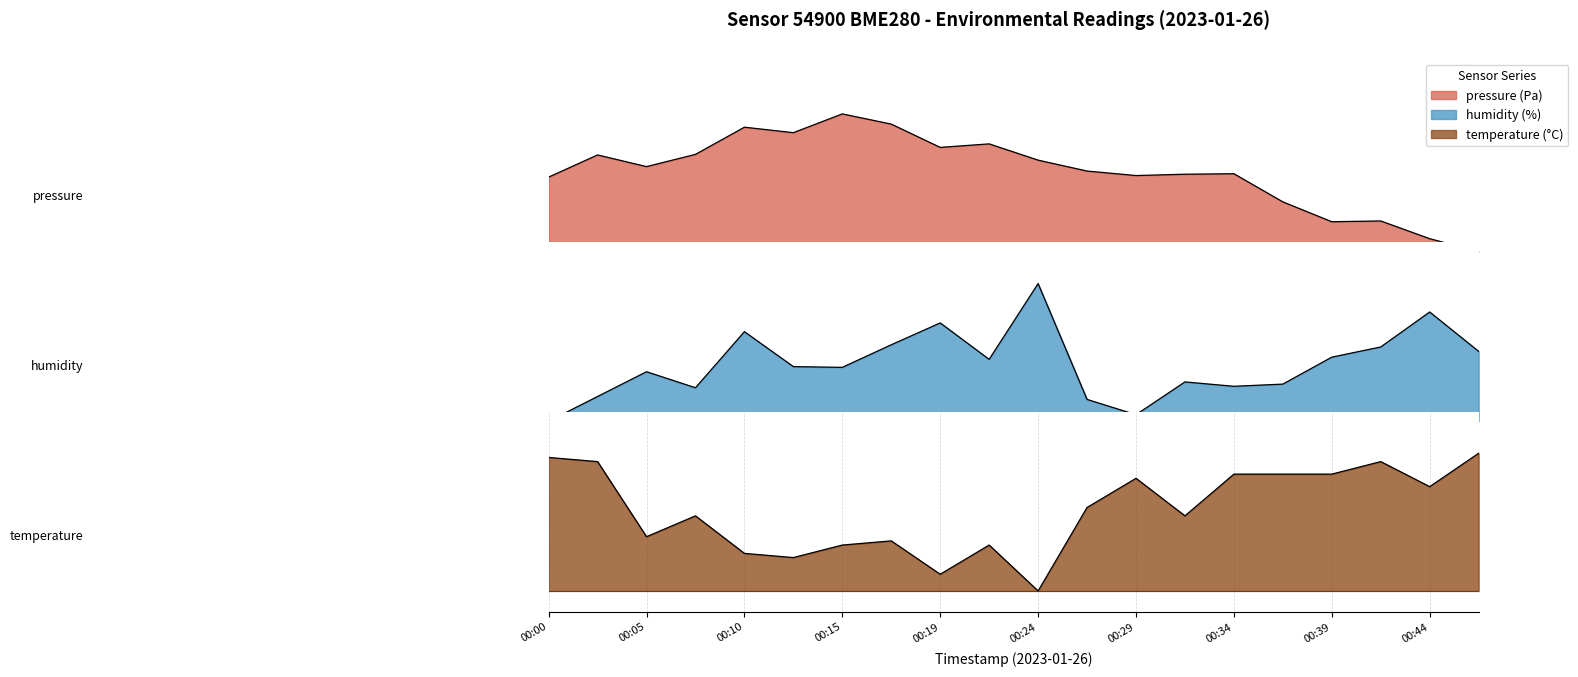

How many categories are shown in the chart?

20